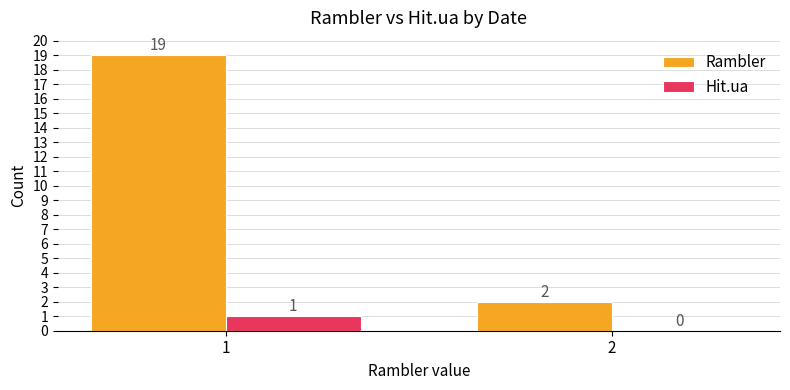

True or false: Hit.ua has a value of 0 at 1.

False